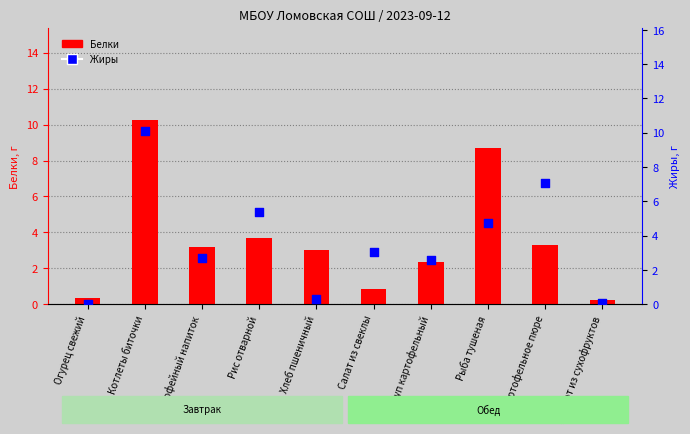

Which series reaches the maximum Y coordinate?

Белки